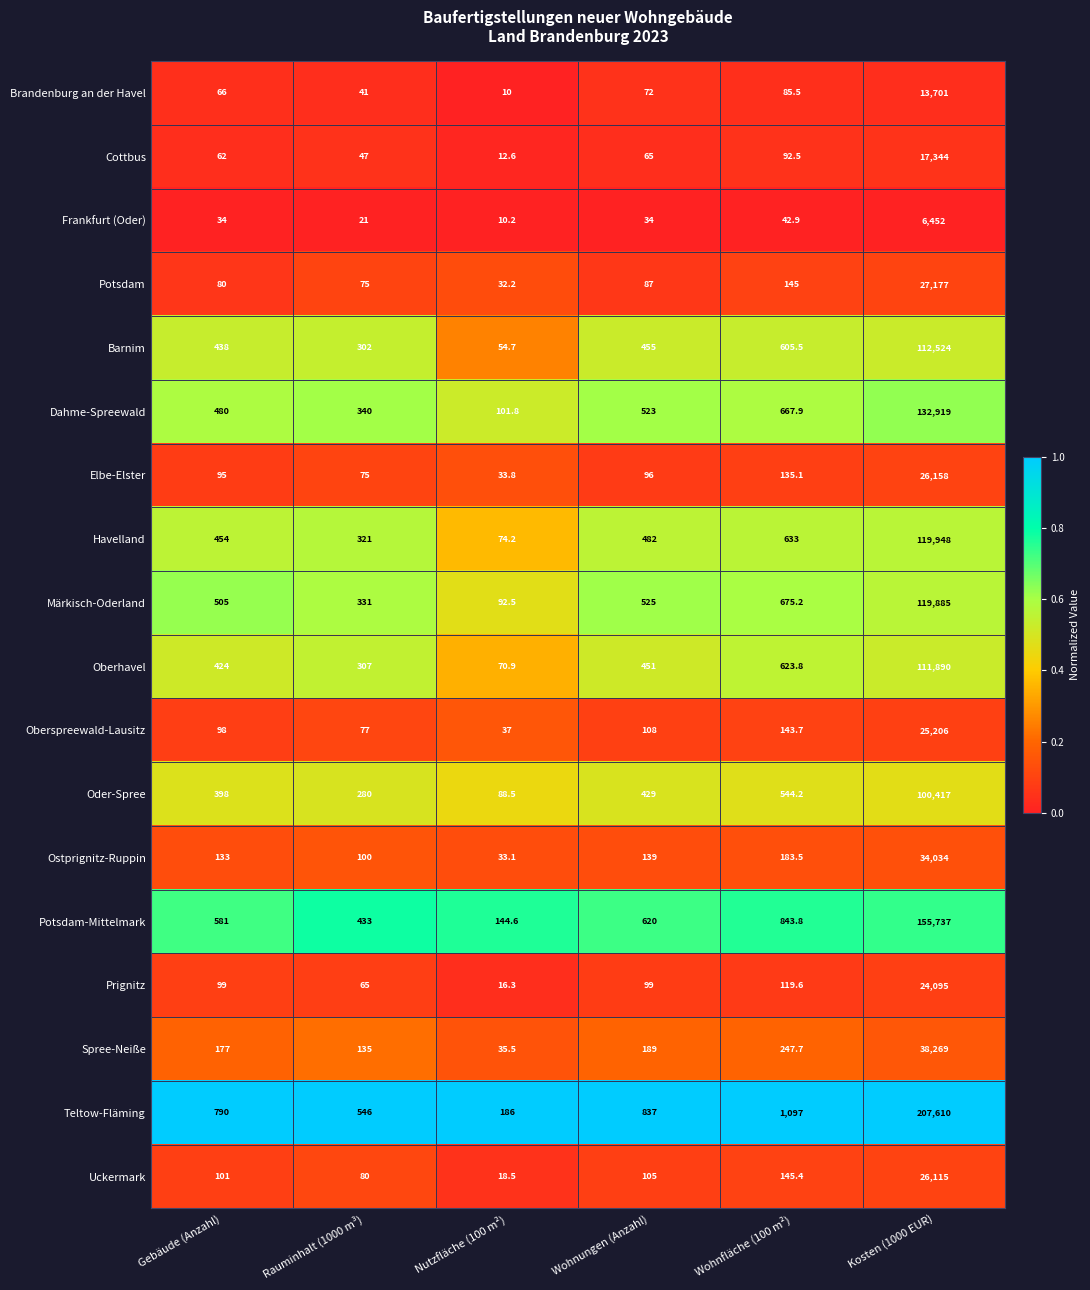

Rank the series by their maximum value, from highest to lowest.

Teltow-Fläming, Potsdam-Mittelmark, Dahme-Spreewald, Havelland, Märkisch-Oderland, Barnim, Oberhavel, Oder-Spree, Spree-Neiße, Ostprignitz-Ruppin, Potsdam, Elbe-Elster, Uckermark, Oberspreewald-Lausitz, Prignitz, Cottbus, Brandenburg an der Havel, Frankfurt (Oder)